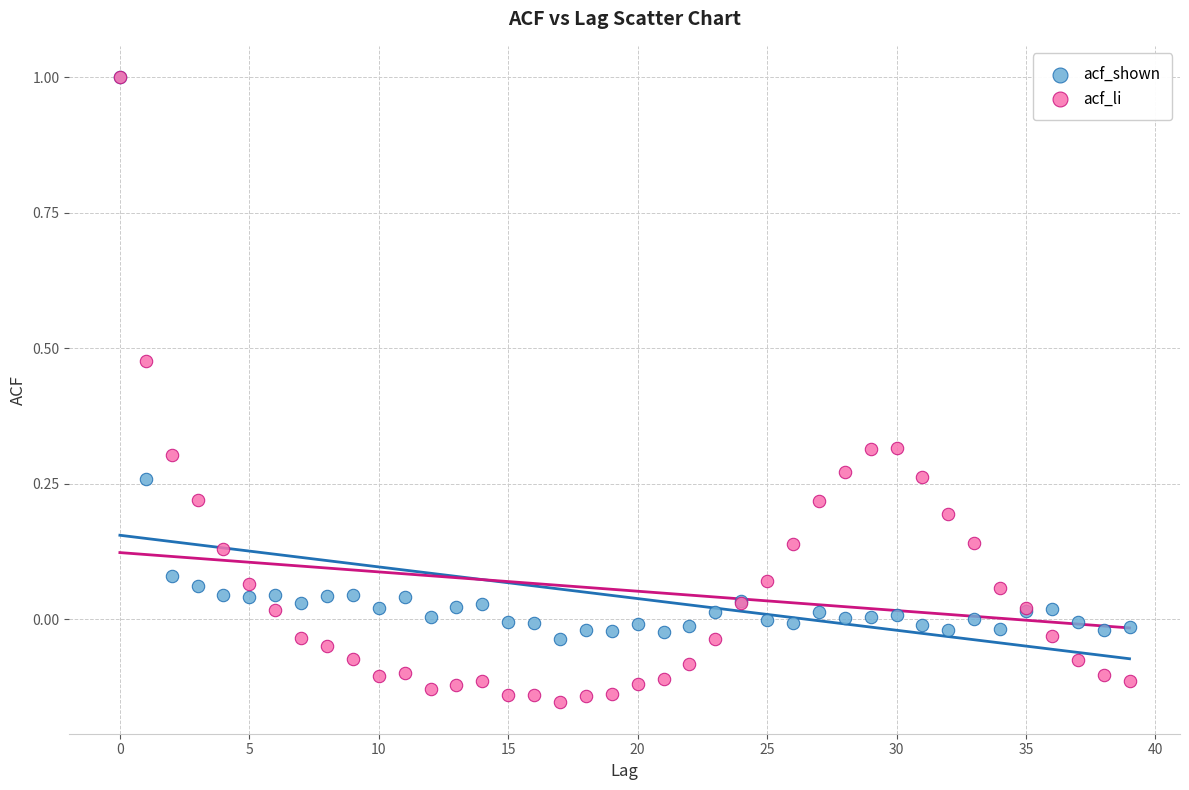

Which series has the widest spread of Y values?

acf_li